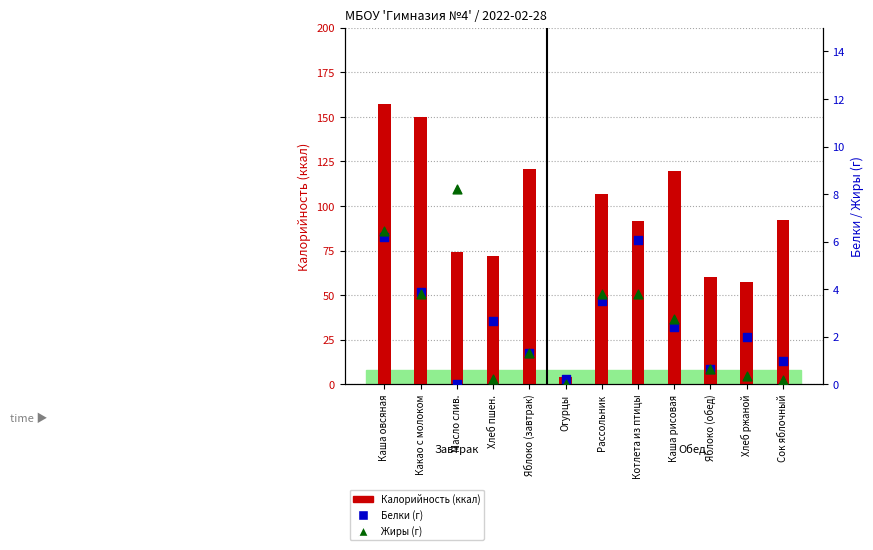

What is the total value across all series at Хлеб ржаной?

59.9